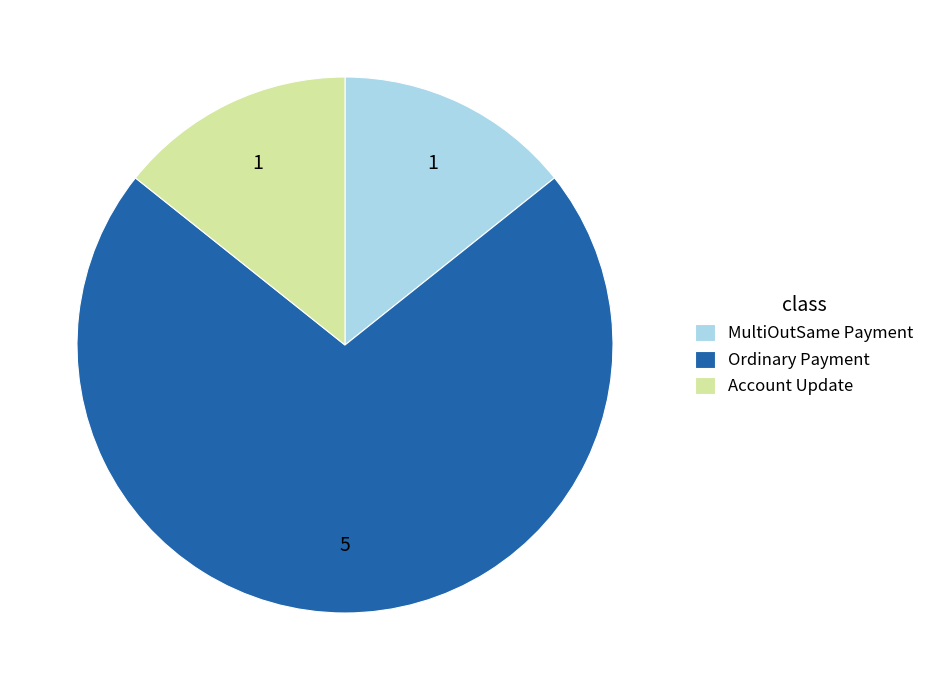

Does Ordinary Payment account for over 50% of the chart?

Yes